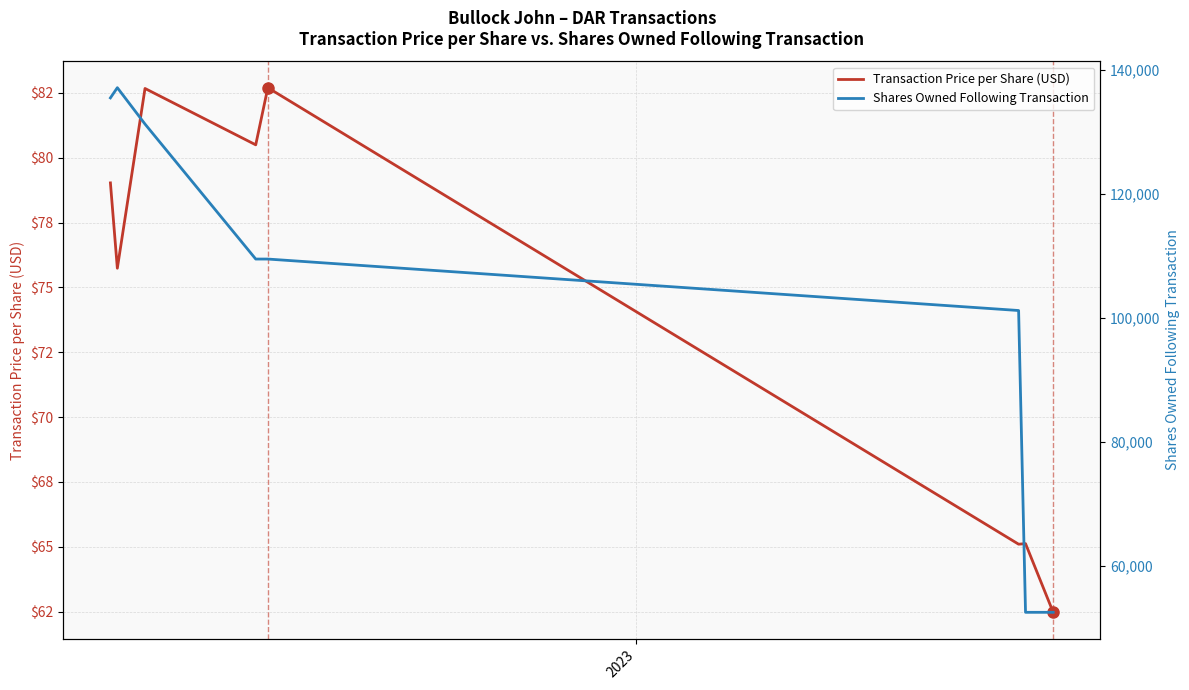

How many values in the Transaction Price per Share (USD) series are below 79?

4